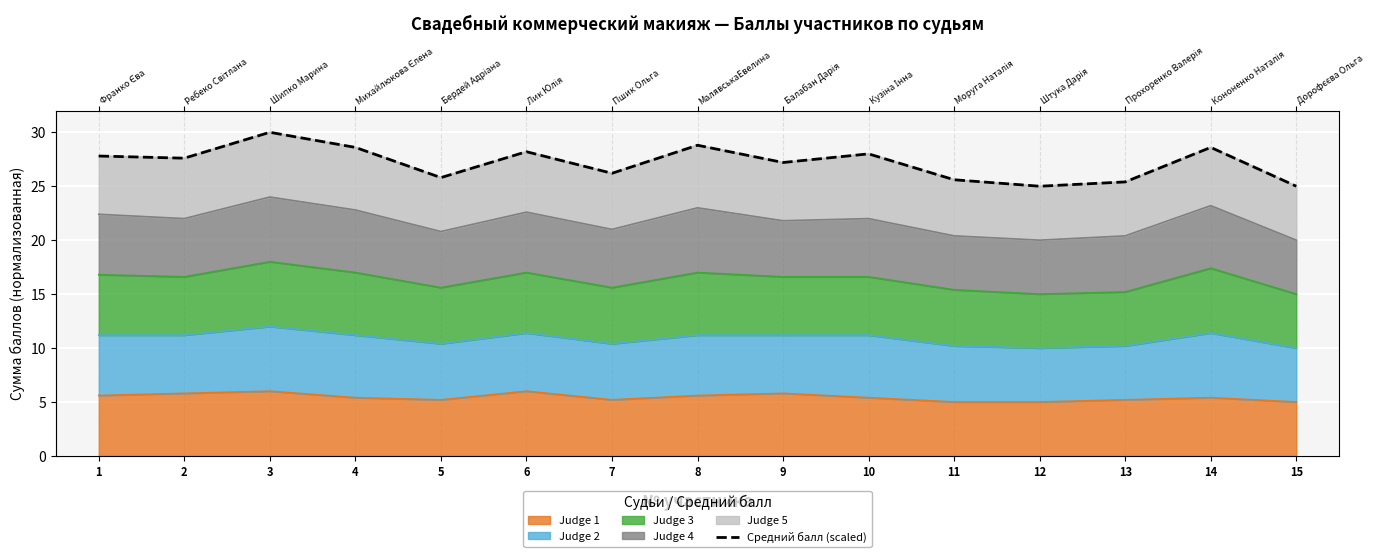

How many data points does each series have?

15